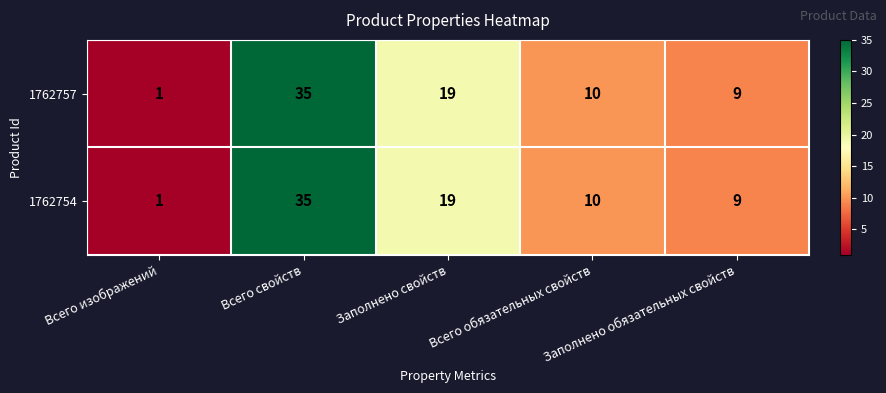

What is the difference between the maximum and minimum values in the 1762754 series?

34